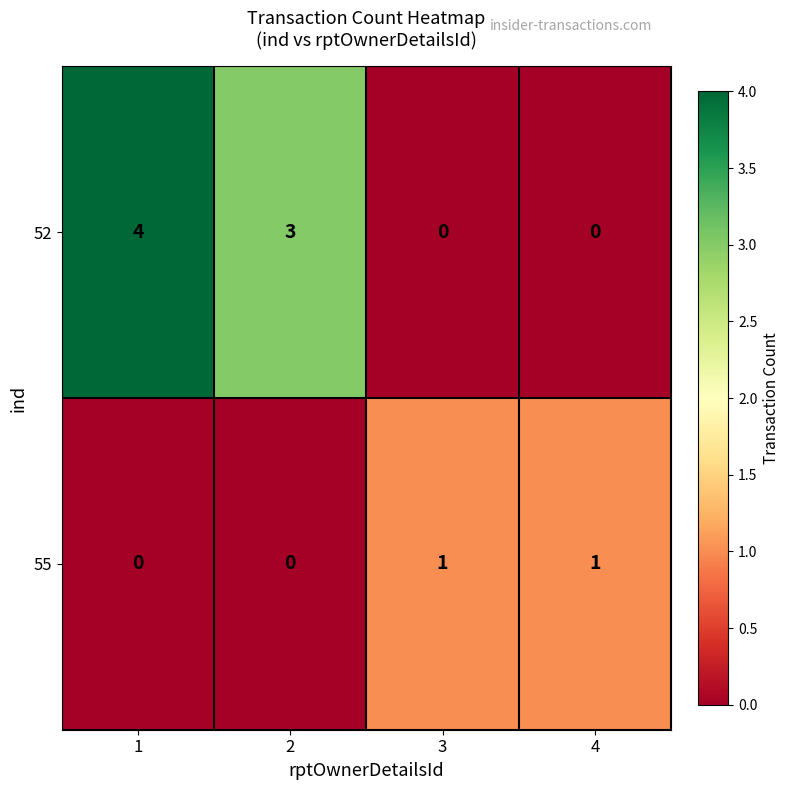

What is the difference between the second highest and minimum values in the 52 series?

3